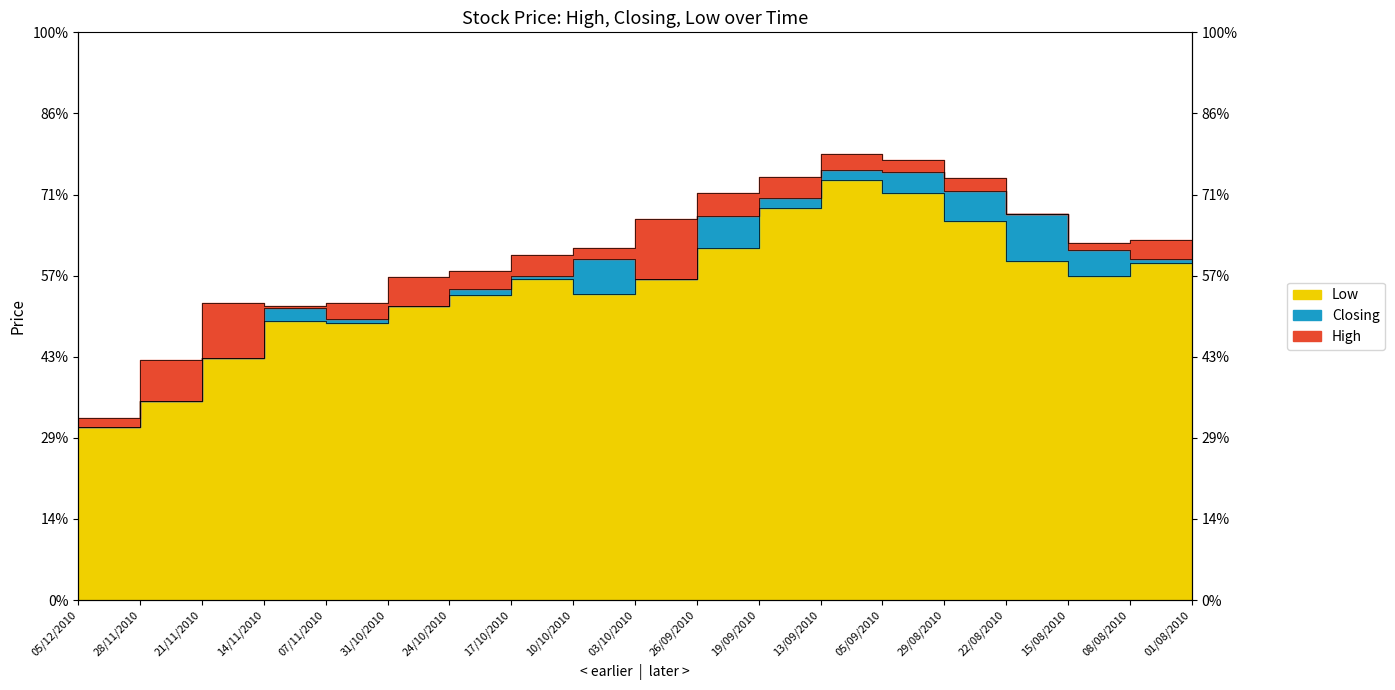

Which series has the largest total across all categories?

High